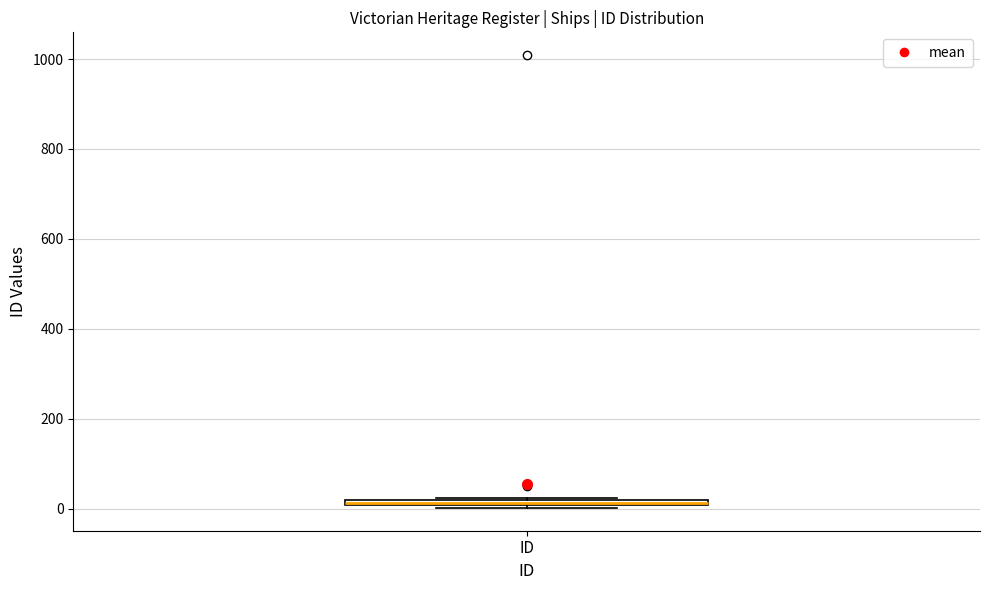

Where is the upper edge of the box for ID on the y-axis? The values are not printed on the chart, so give them approximately, as read against the axis.

20